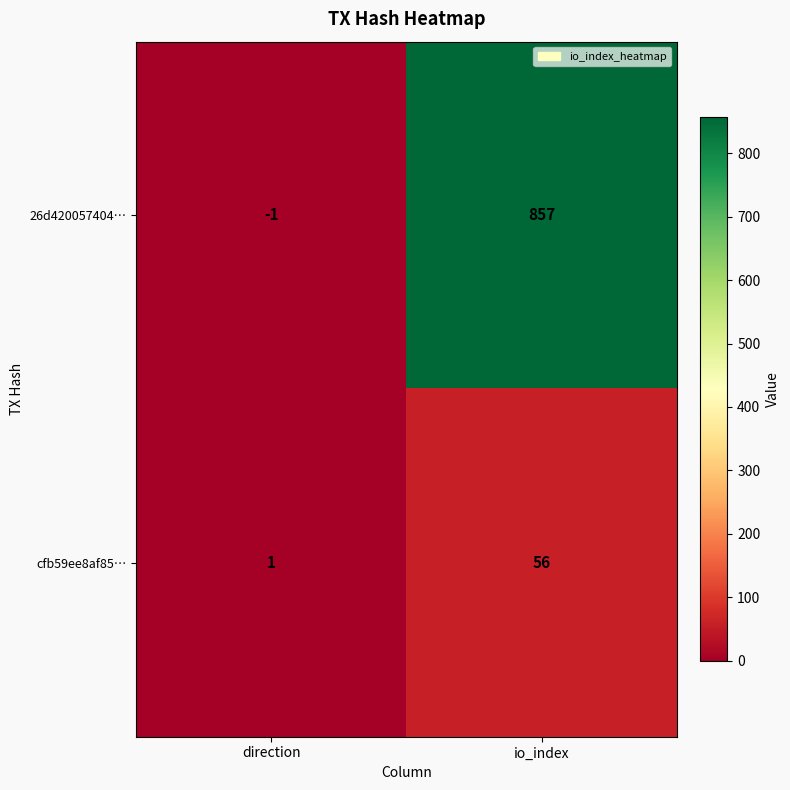

Reading left to right, what are all the values shown in this chart?

26d420057404…: -1	857
cfb59ee8af85…: 1	56